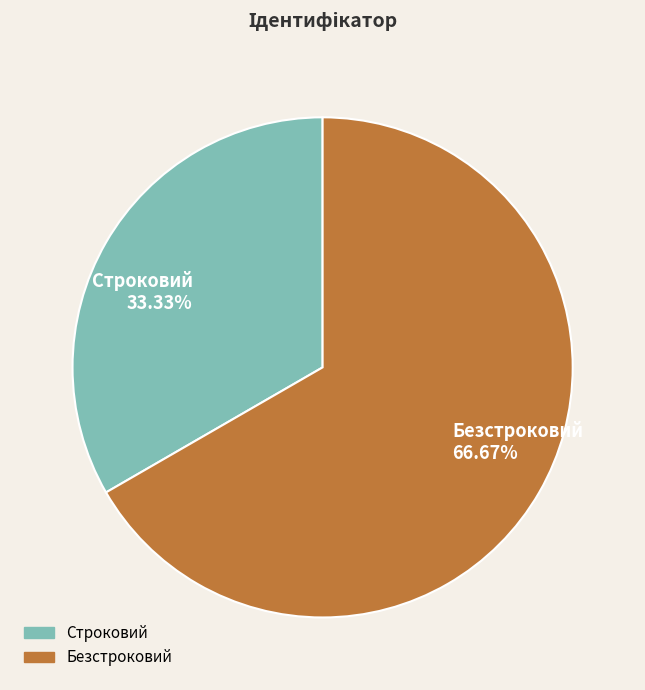

Which slice represents more than half of the pie?

Безстроковий